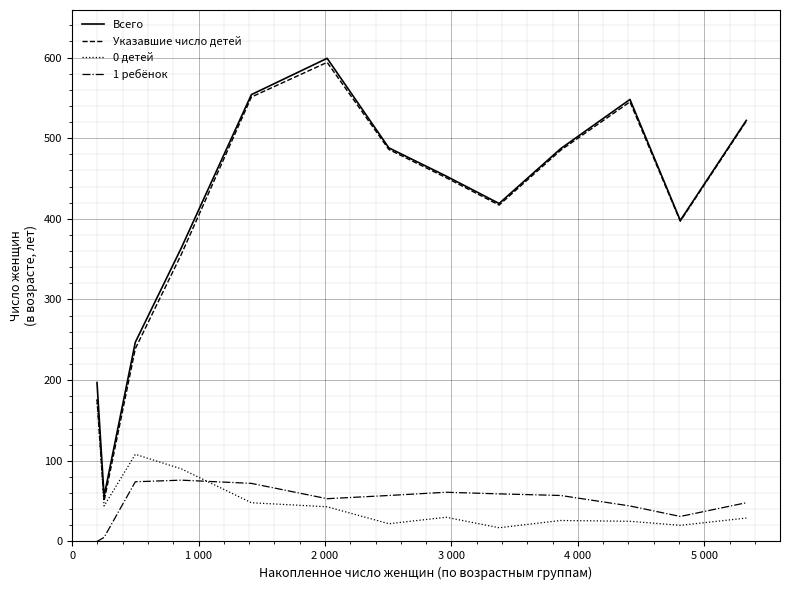

True or false: 1 ребёнок and Всего intersect in this chart.

False